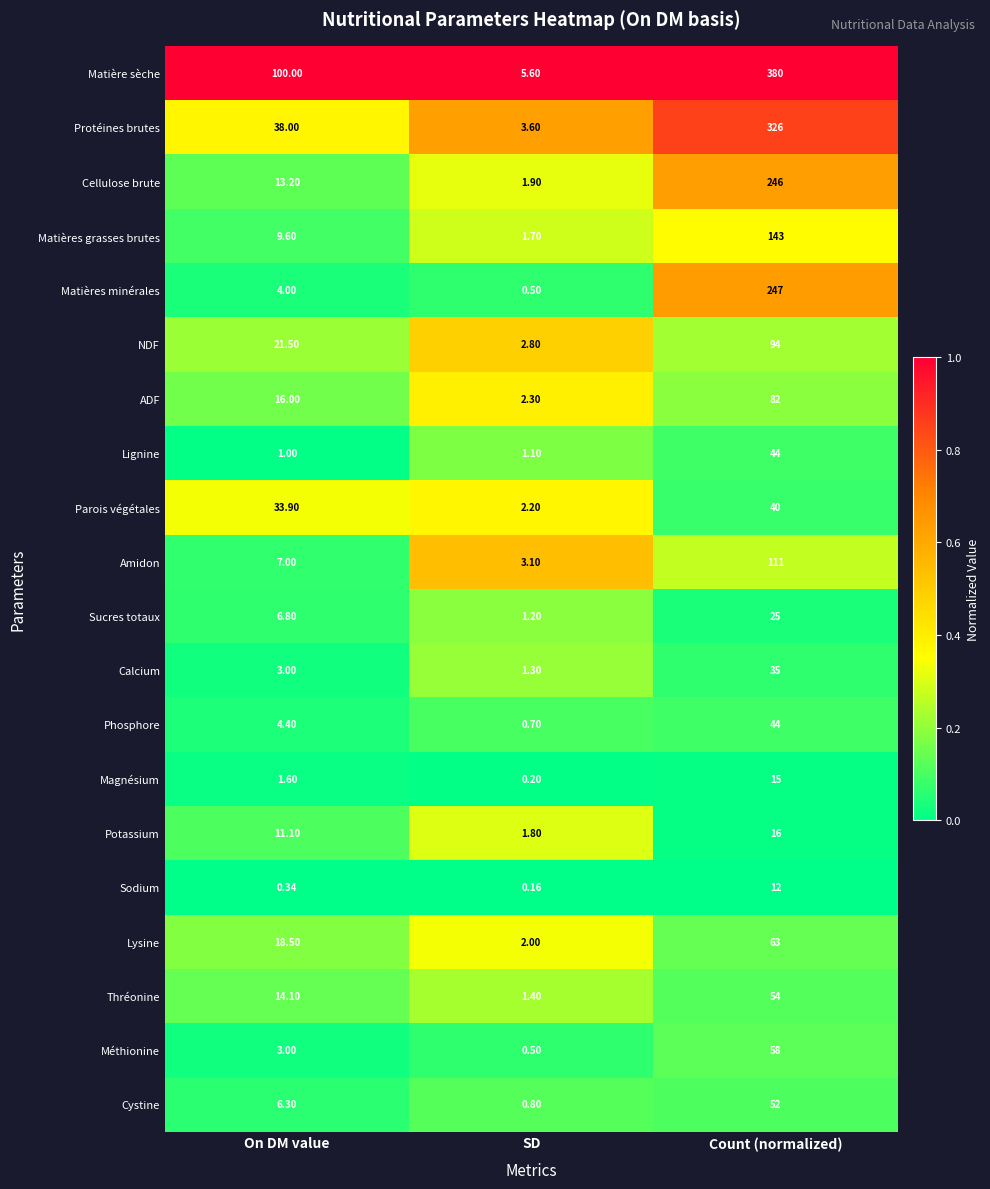

Which series has the largest range (max minus min)?

Matière sèche